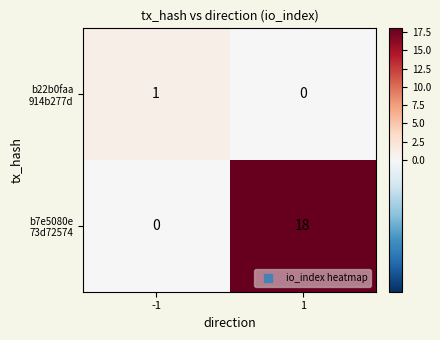

How many distinct data groups are displayed?

2